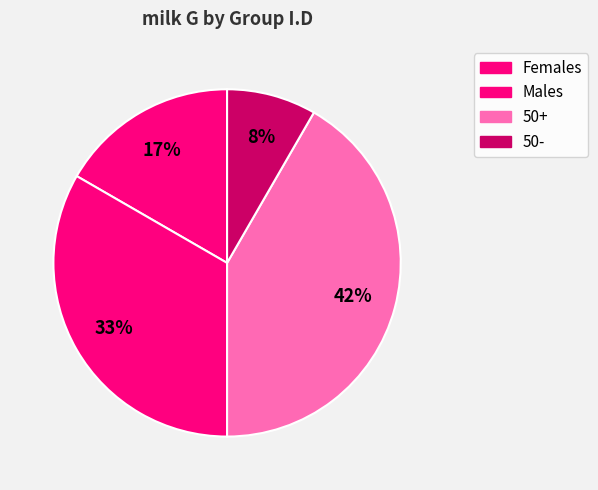

Which category has the biggest portion of the pie?

50+